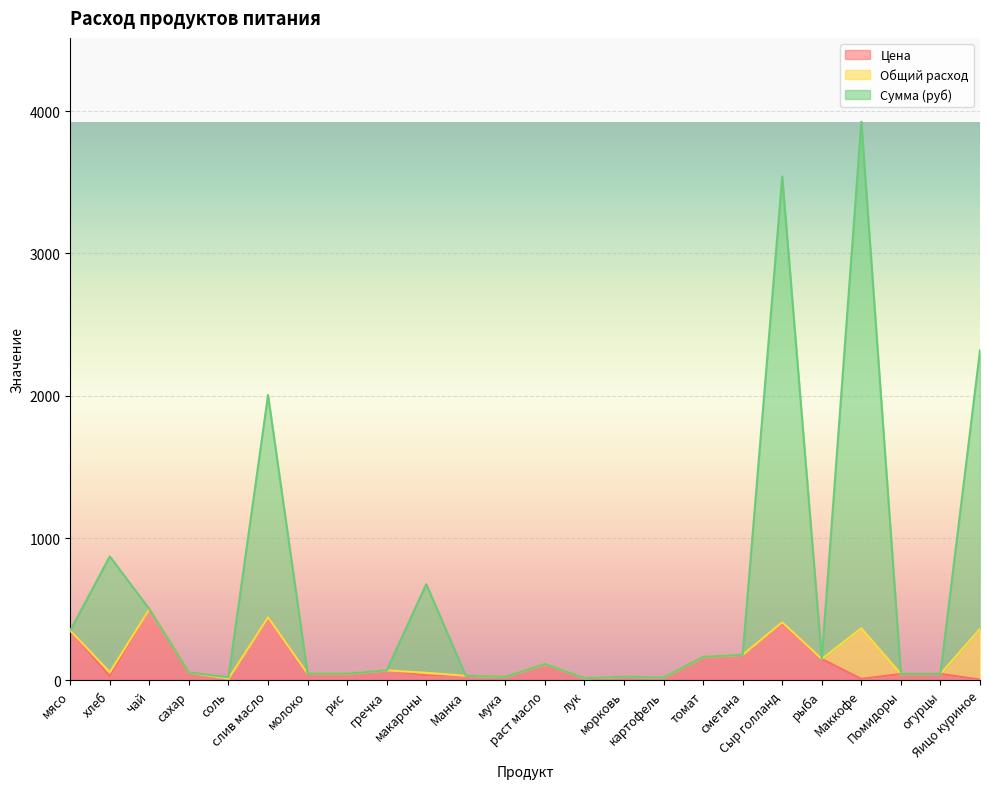

What is the minimum value shown in the chart?

5.5